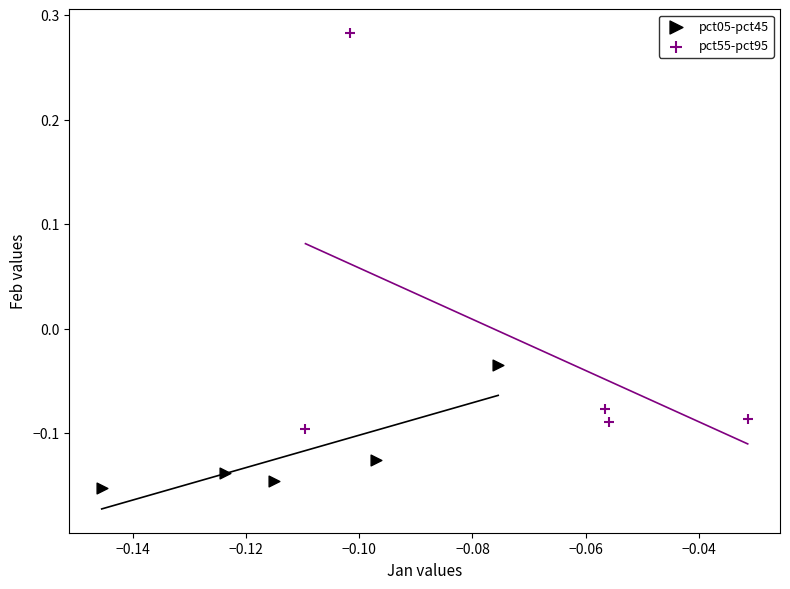

Which series contains the highest Y value?

pct55-pct95